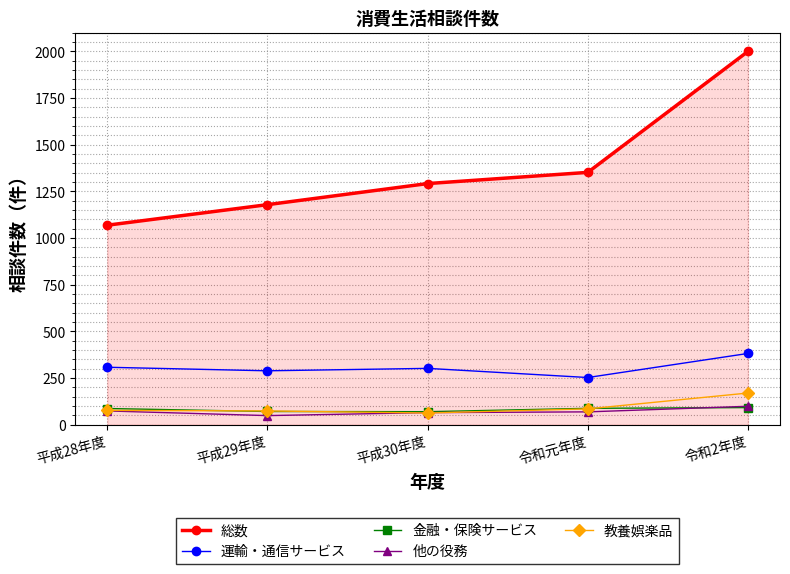

True or false: 教養娯楽品 has more than 2 points higher than both neighbors.

False